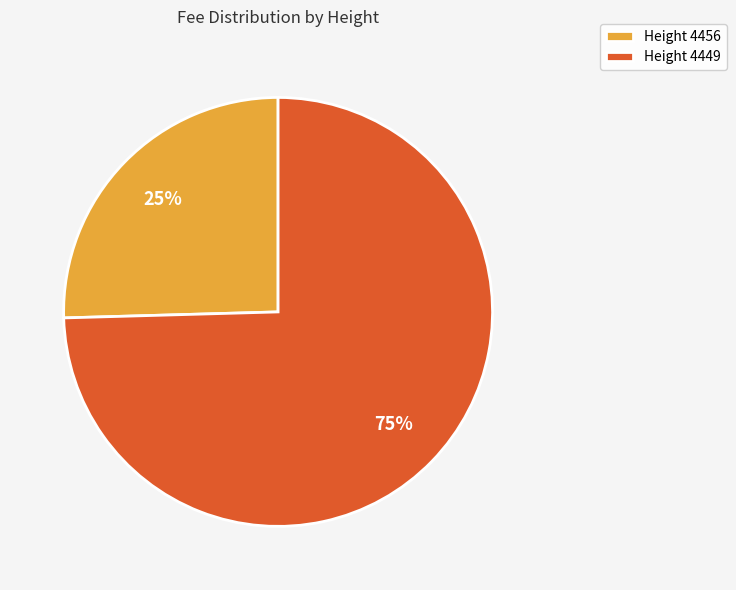

Is there any slice that represents more than half of the pie?

Yes